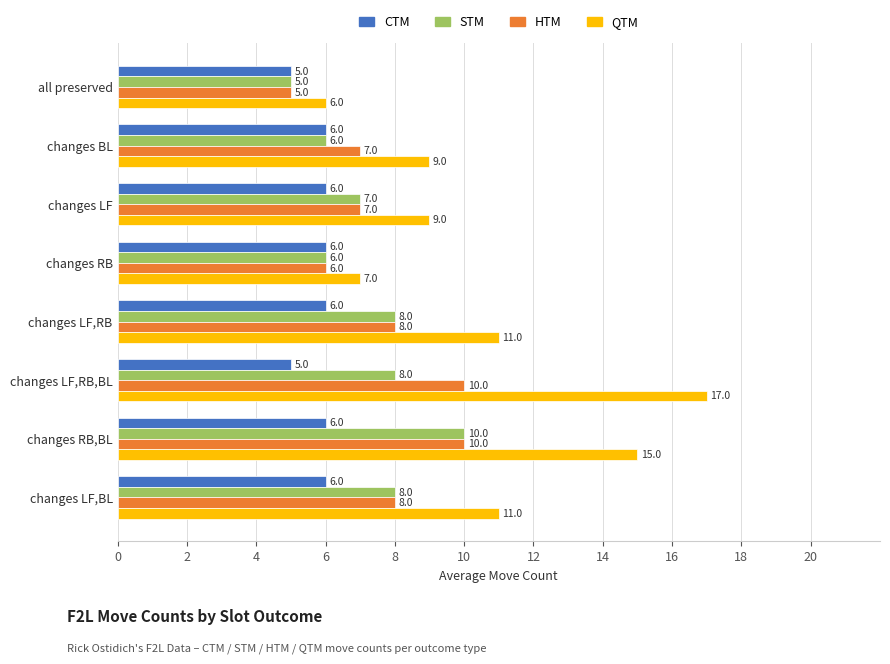

At which category is the sum across all series the highest?

changes RB,BL